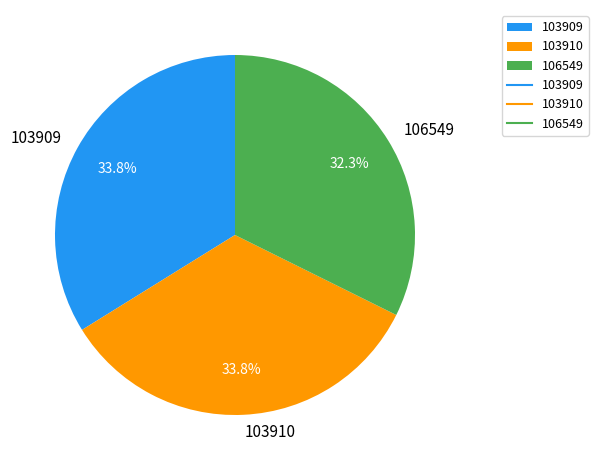

Does 103910 represent more than half of the total?

No